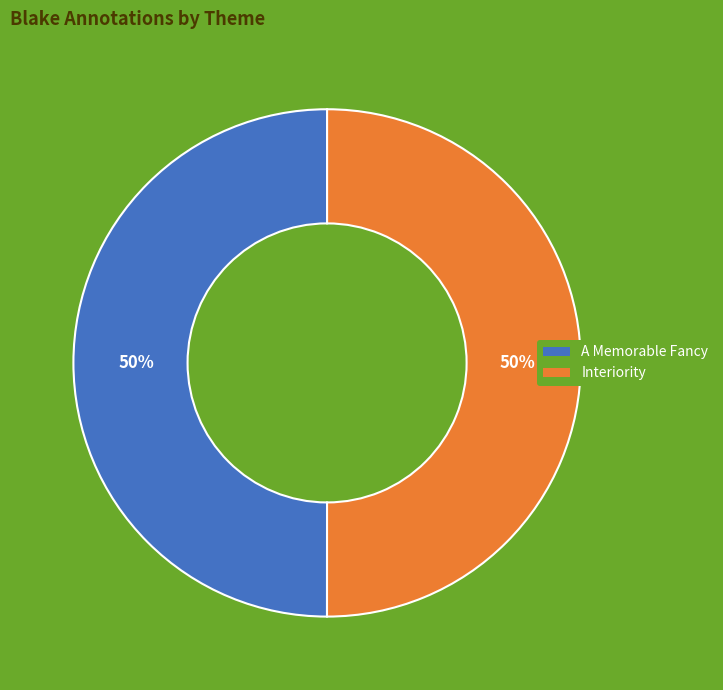

The Interiority slice represents 59% of the pie. True or false?

False